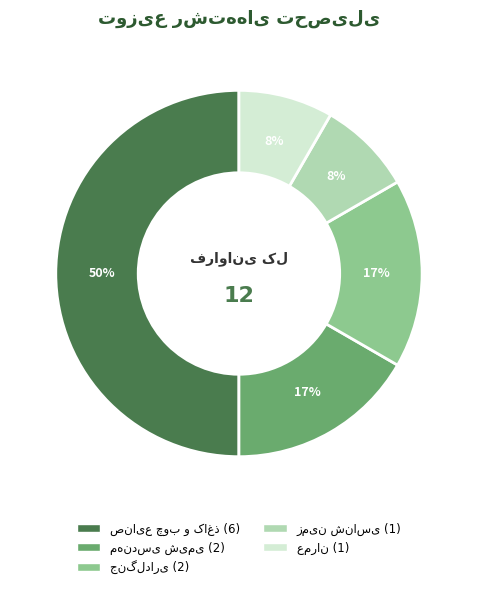

To the nearest percent, what is the average slice percentage?

20%